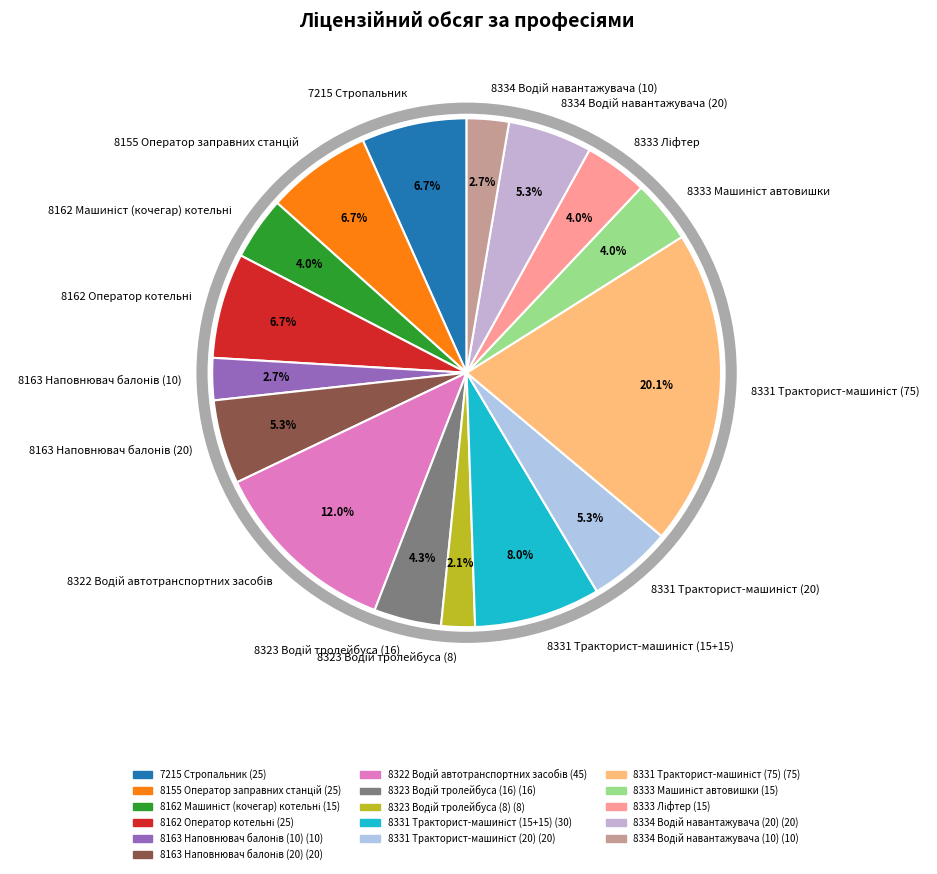

Is there a majority slice in this chart?

No